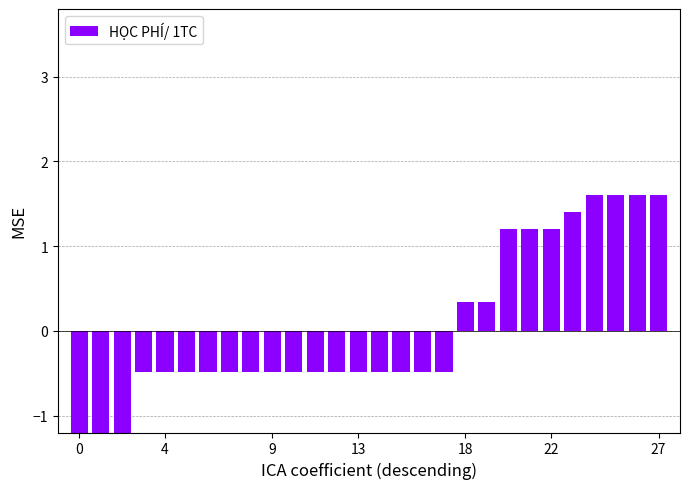

What is the difference between the maximum and minimum values?

3.2